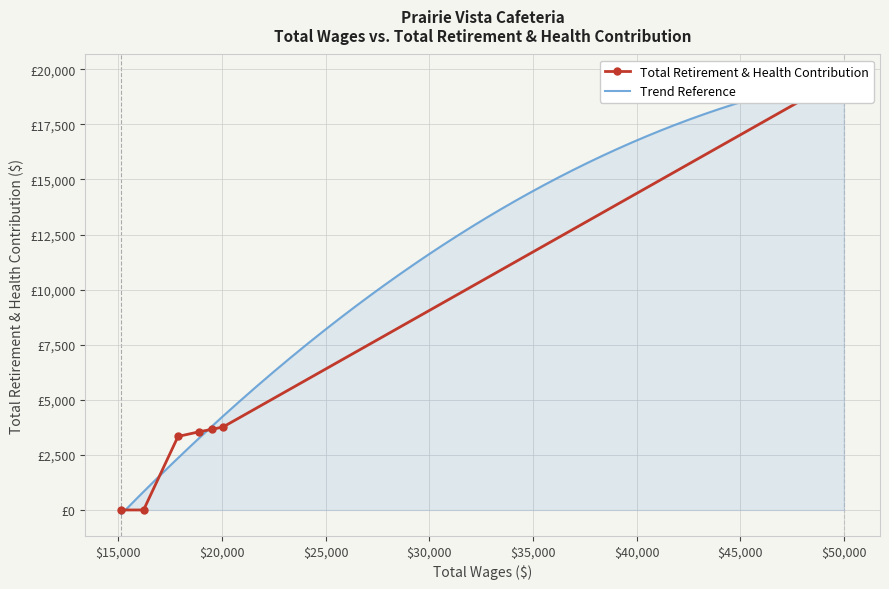

Rank the categories by value from lowest to highest.

16229.0, 15161.0, 17889.0, 18900.0, 19509.0, 20055.0, 49986.0